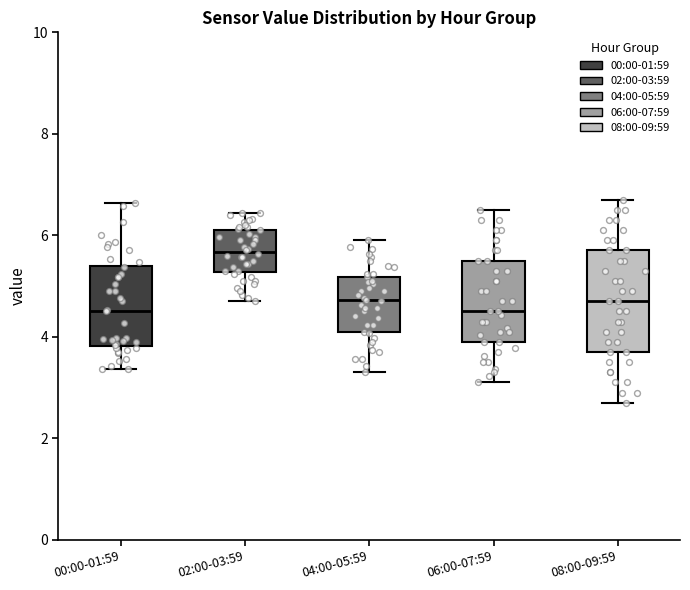

Which box has the highest median line?

02:00-03:59